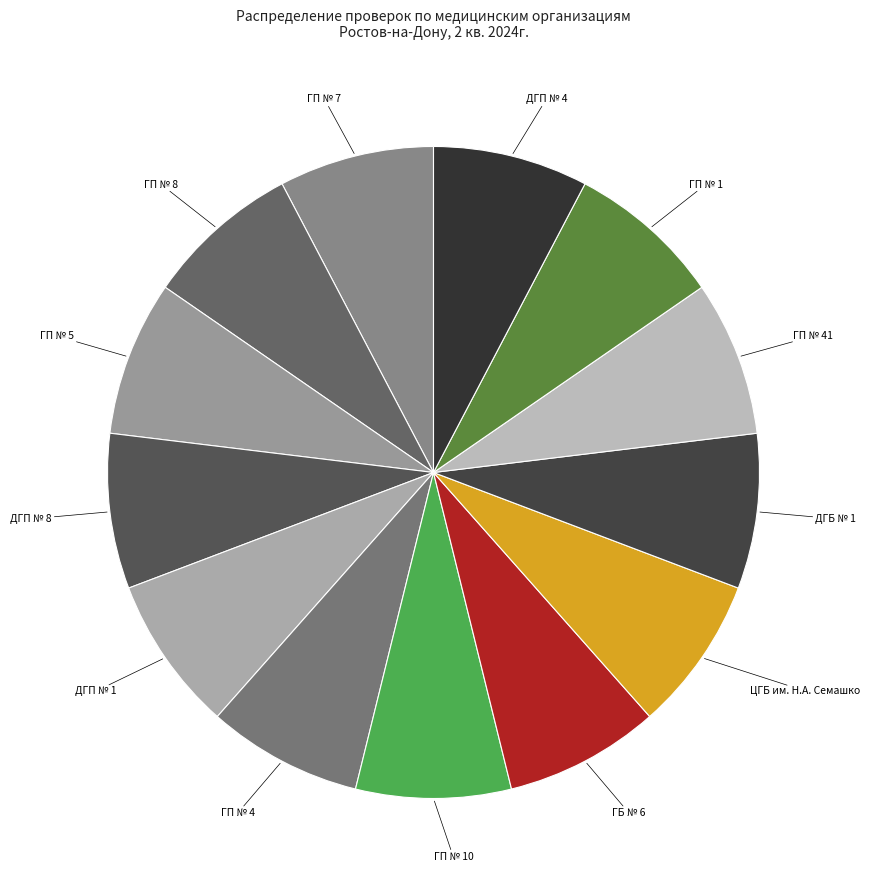

What is the ratio of the value at ГП № 41 to the value at ГП № 7?

1.0